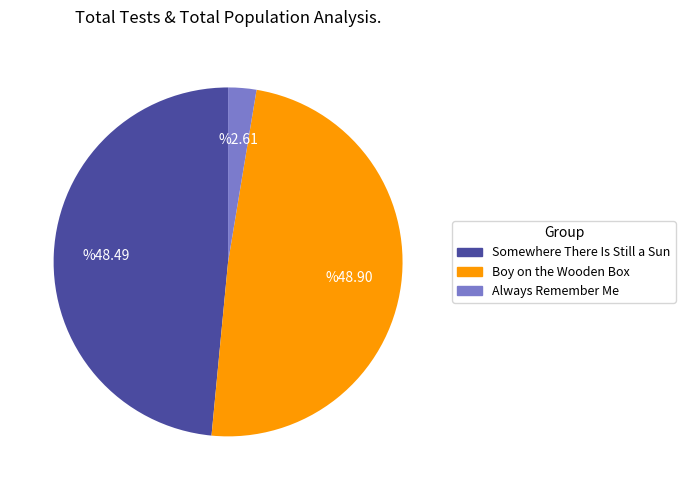

Does Always Remember Me account for over 50% of the chart?

No